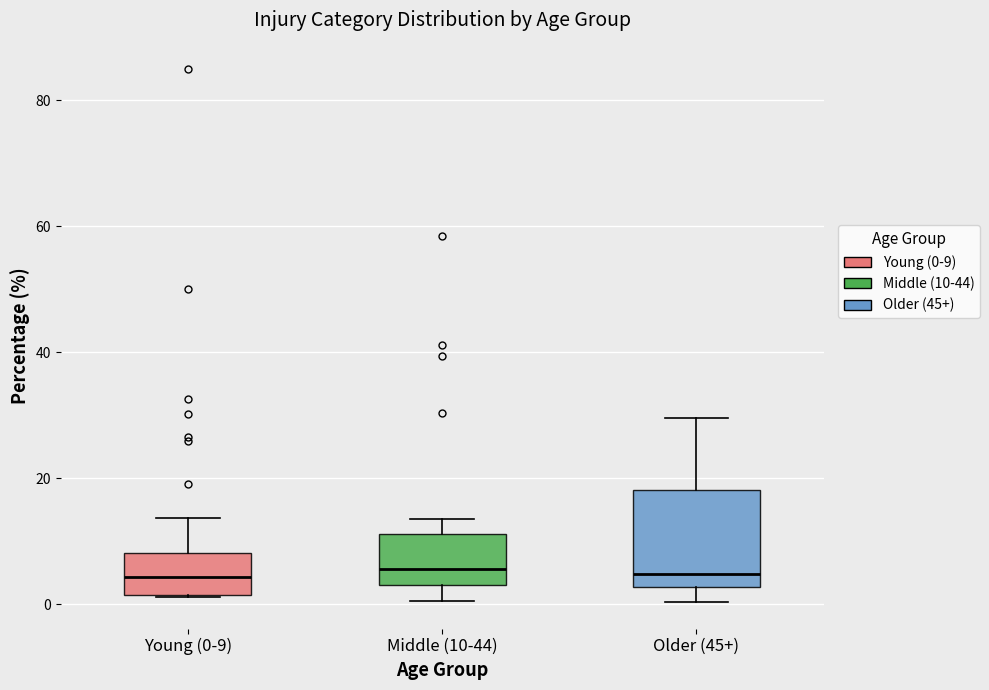

Where does the median line of the box for Older (45+) sit on the y-axis? The values are not printed on the chart, so give them approximately, as read against the axis.

4